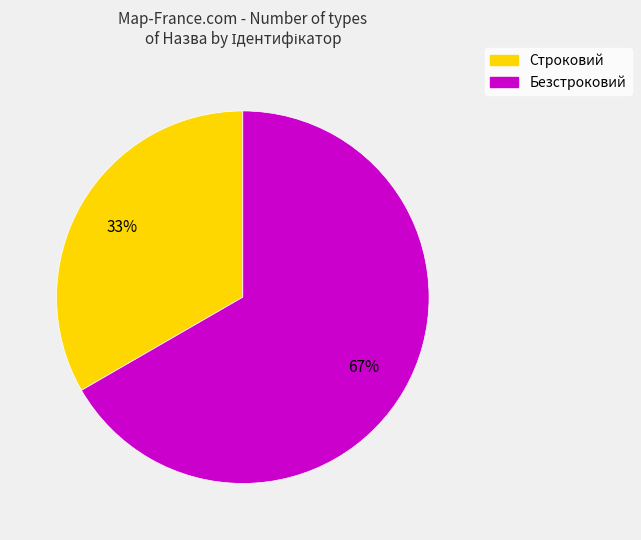

Approximately how many times larger is the value at Строковий compared to Безстроковий?

0.5